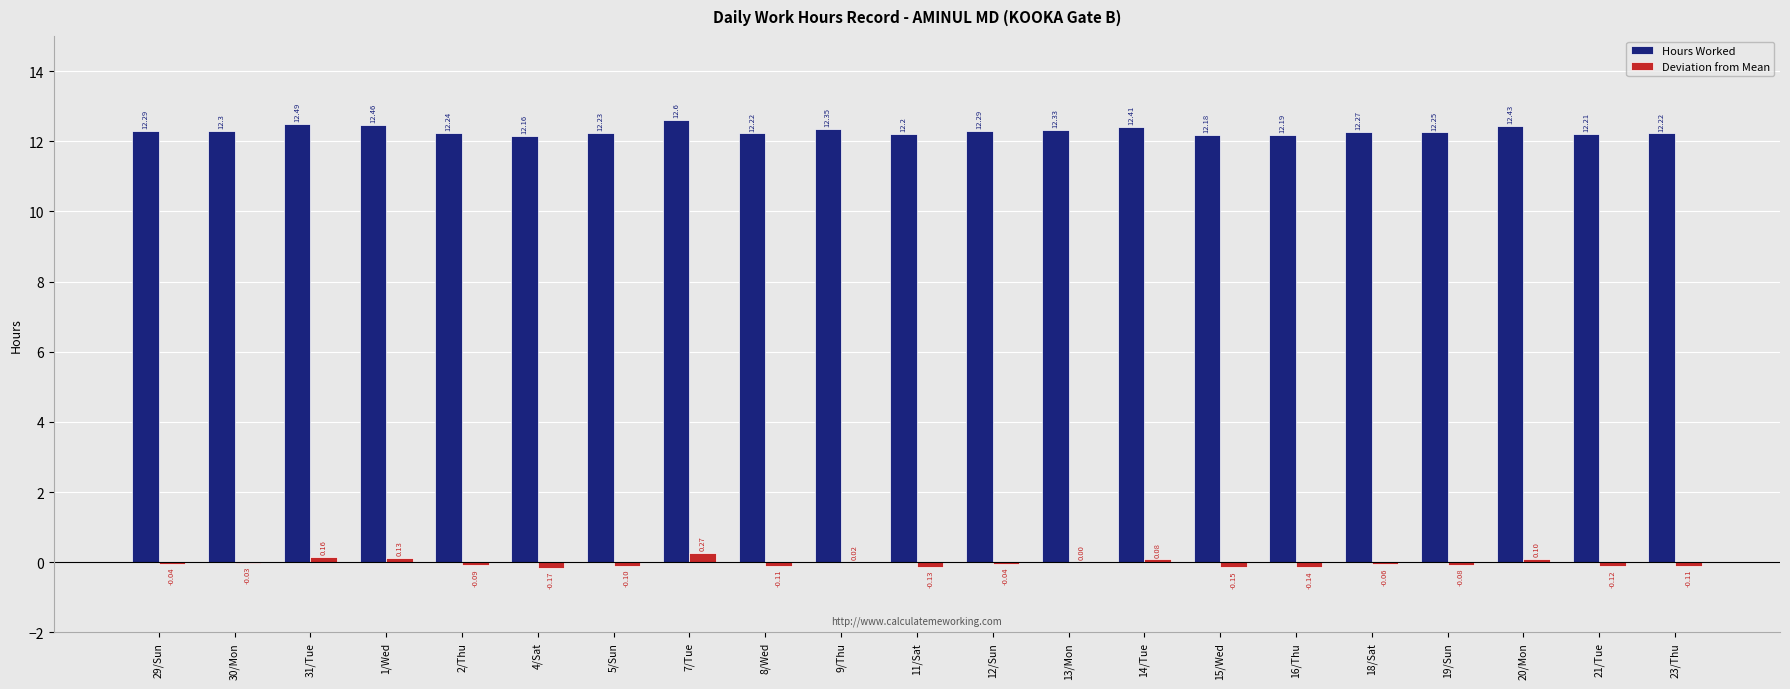

True or false: Hours Worked has a value of 19.8 at 13/Mon.

False